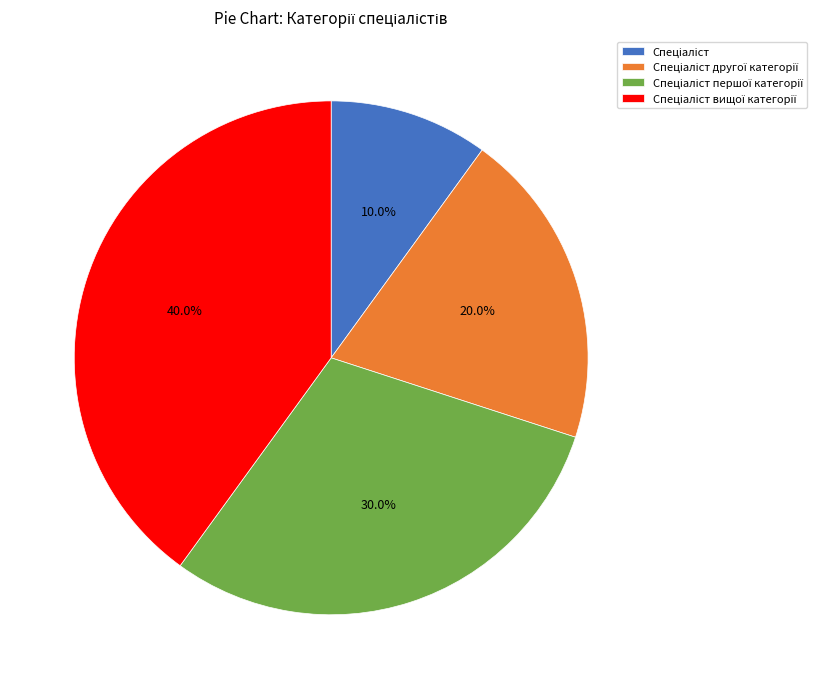

Is there a majority slice in this chart?

No